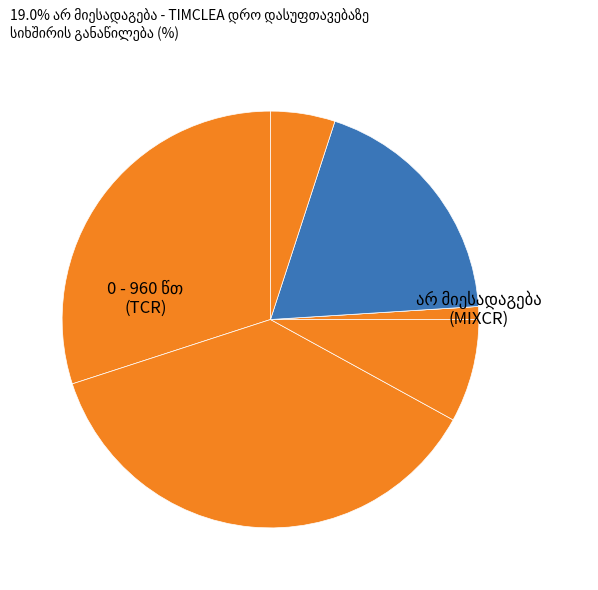

How many segments does this pie chart have?

7